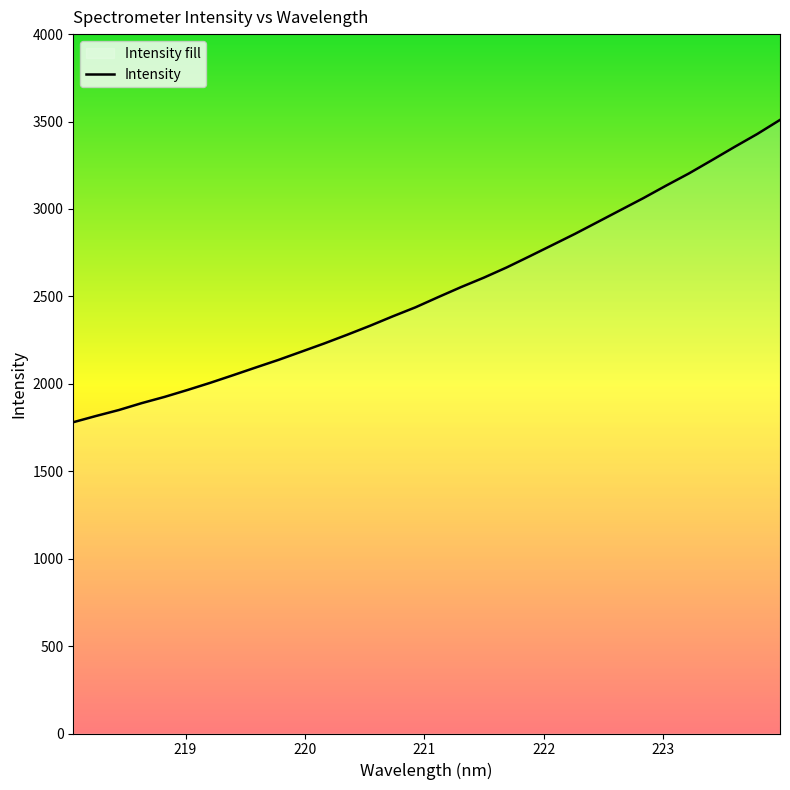

What is the difference between the maximum and minimum values?

1728.9